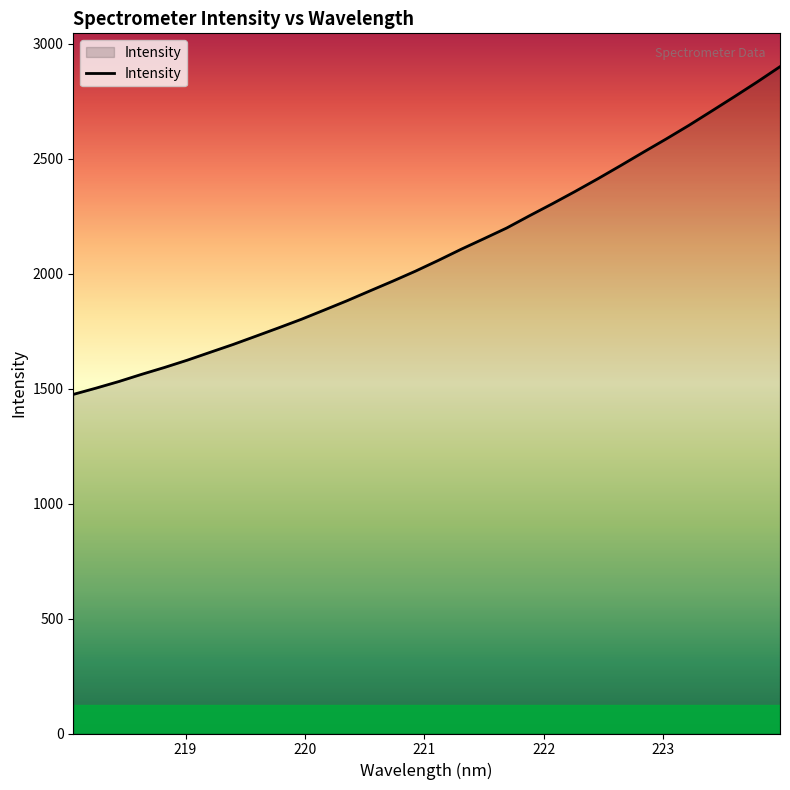

What is the greatest value displayed?

2901.0